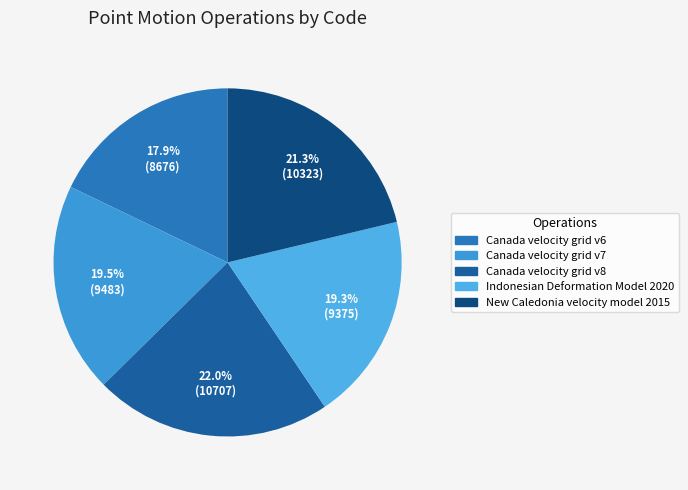

How many slices are in this pie chart?

5